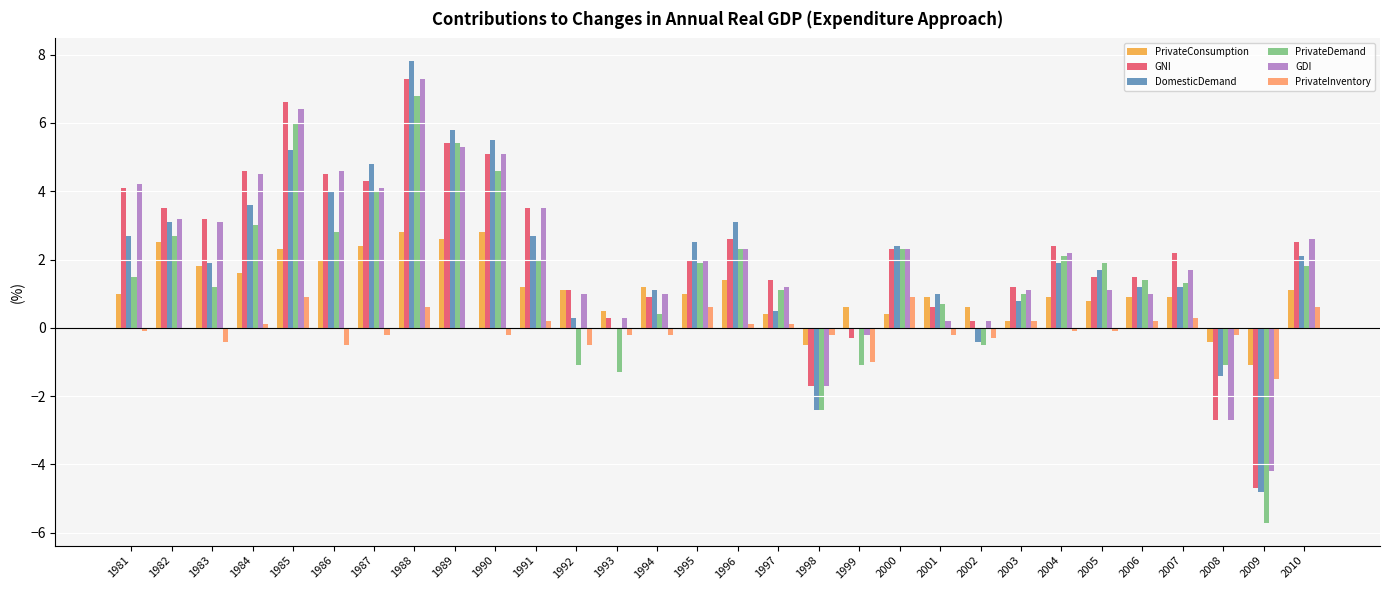

Is the value of PrivateDemand at 1990 greater than the value of DomesticDemand at 1992?

Yes